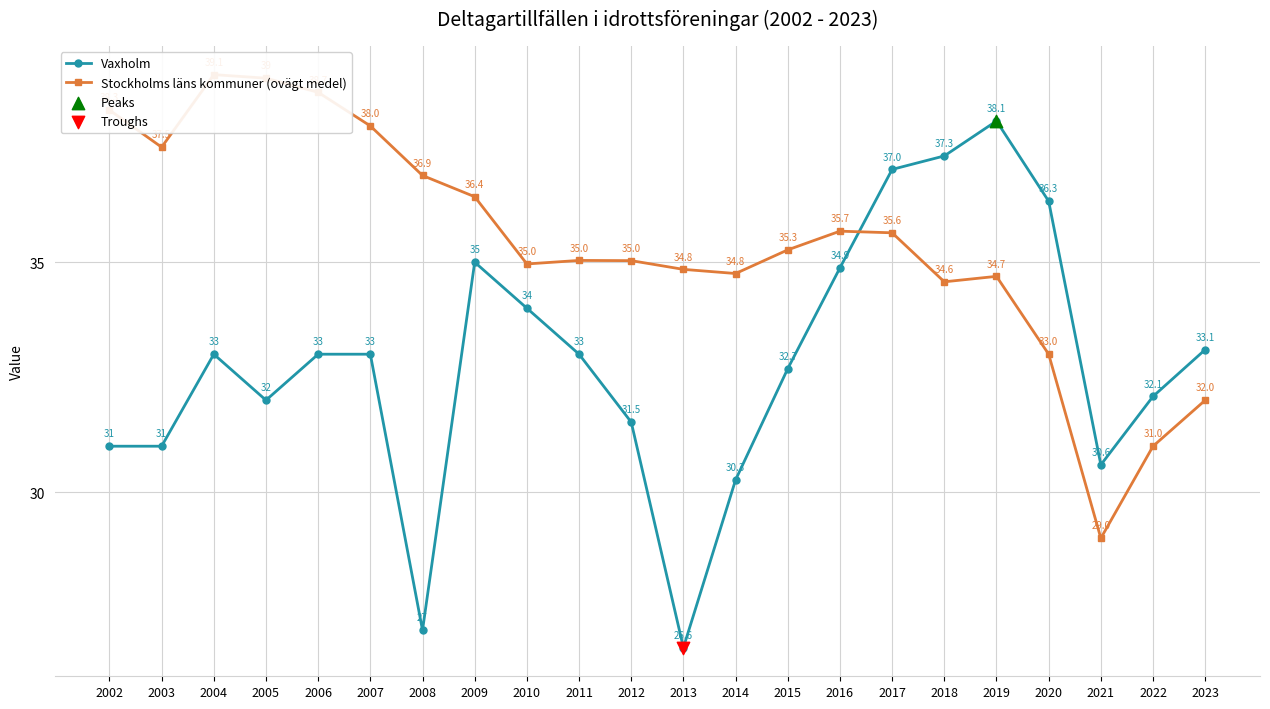

Which series has the largest total across all categories?

Stockholms läns kommuner (ovägt medel)